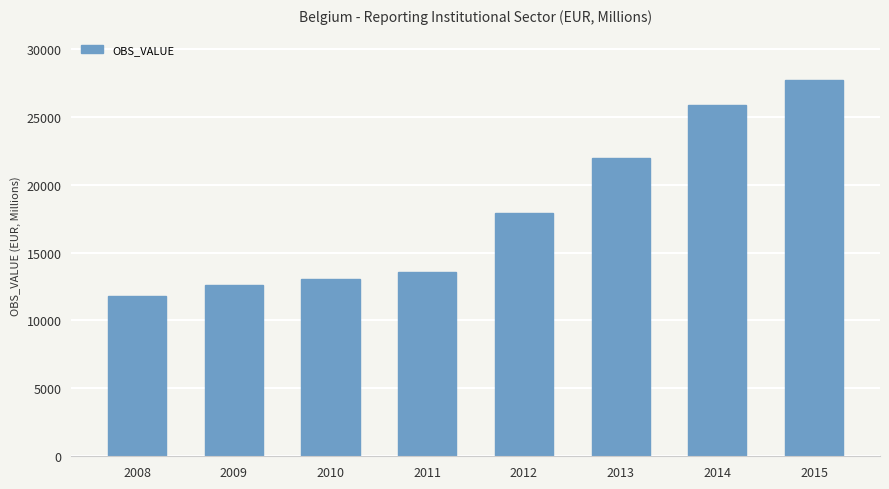

What is the ratio of the value at 2013 to the value at 2009?

1.7